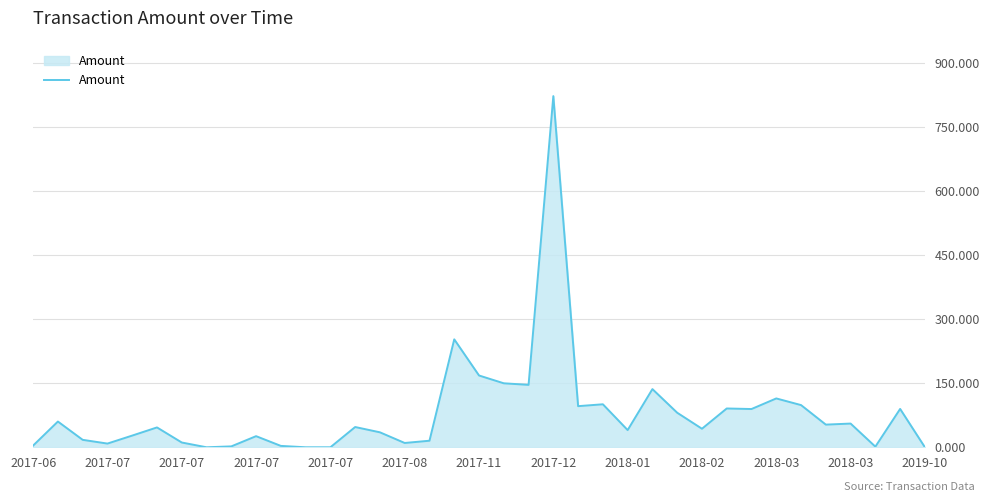

How many series are shown in this chart?

1